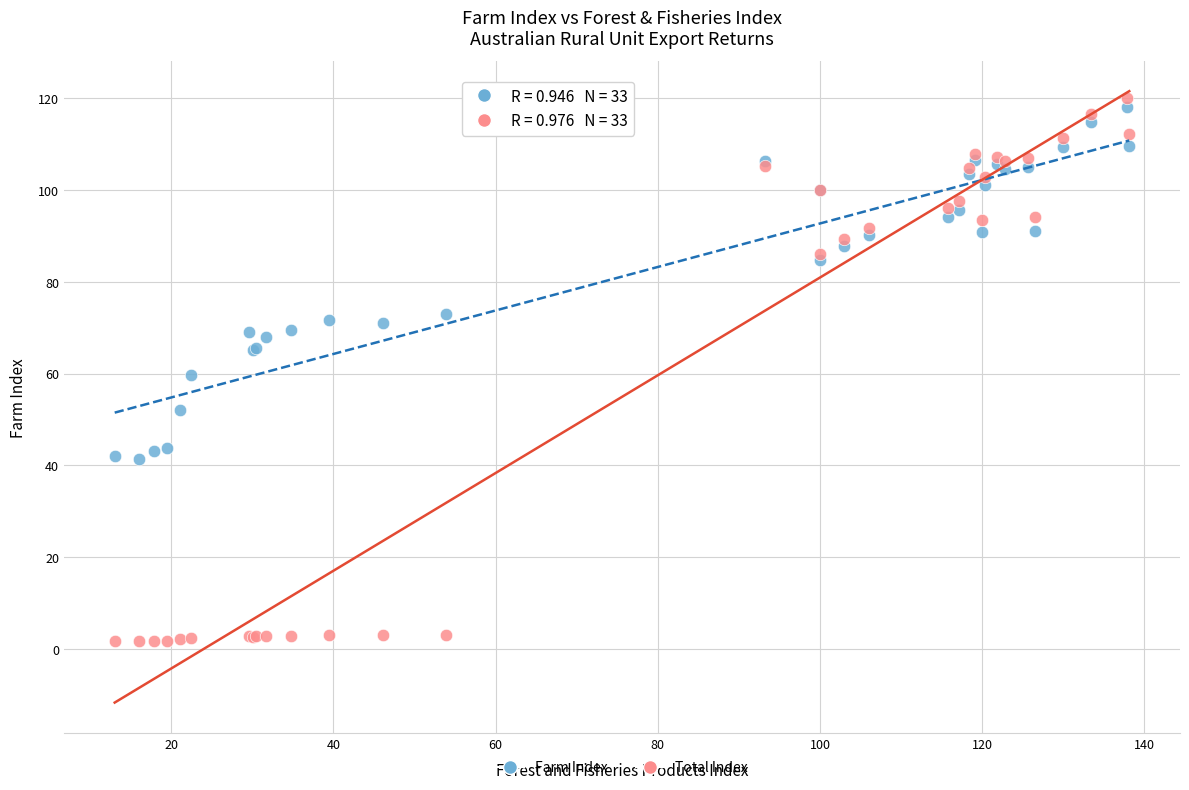

What is the X range (max minus min) for the scatter plot?

125.1